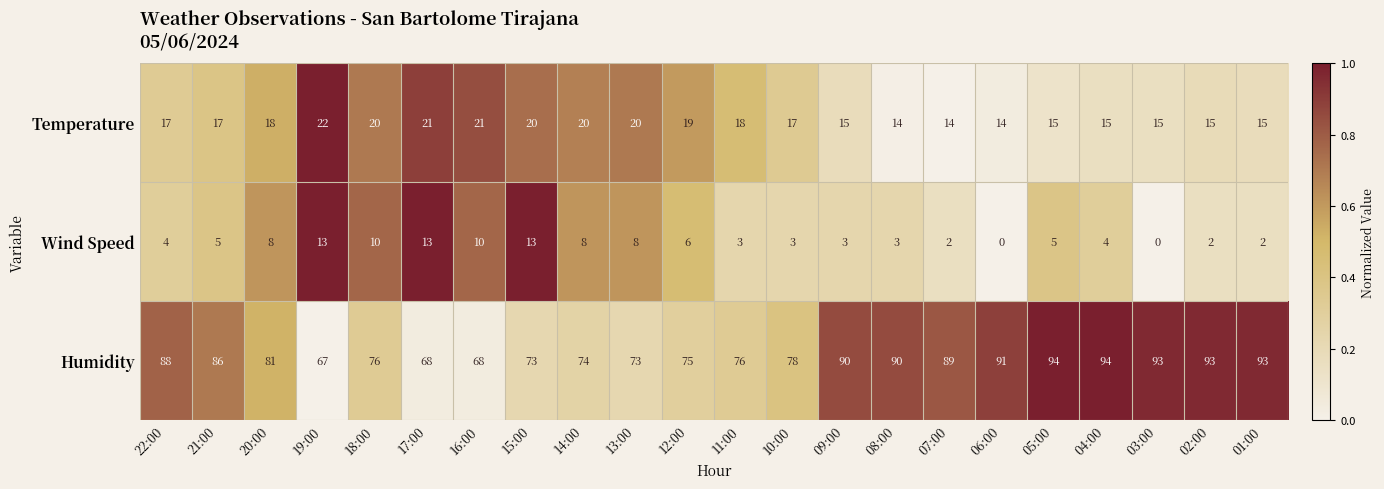

What is the difference between the highest and lowest values at 09:00?

87